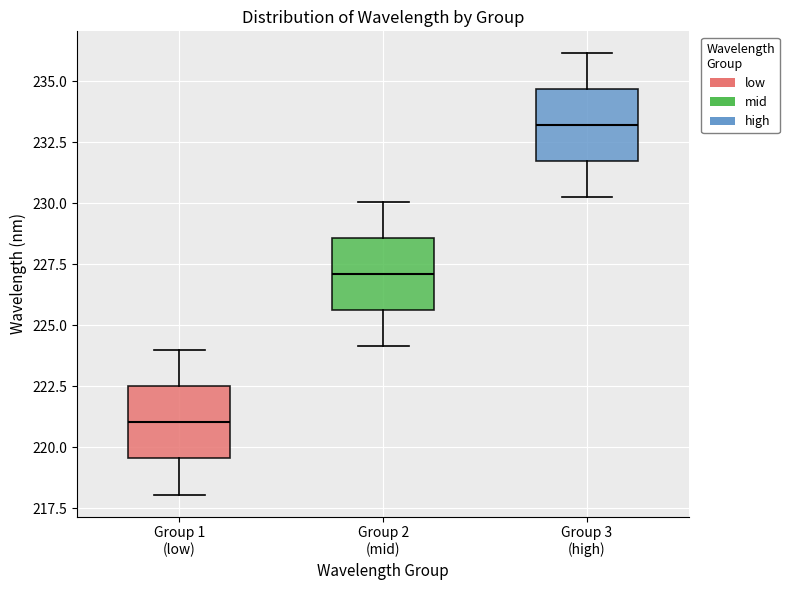

Where is the upper edge of the box for Group 3 (high) on the y-axis? The values are not printed on the chart, so give them approximately, as read against the axis.

234.5